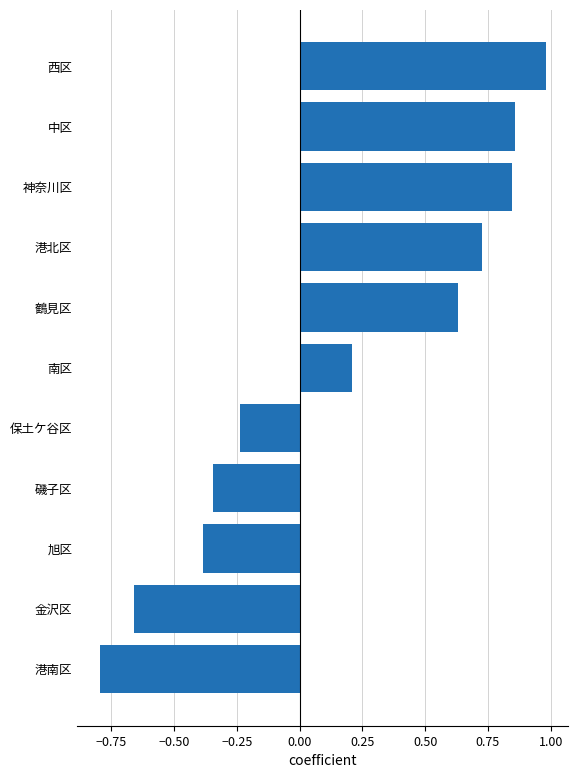

Which label corresponds to the largest value in the chart?

西区